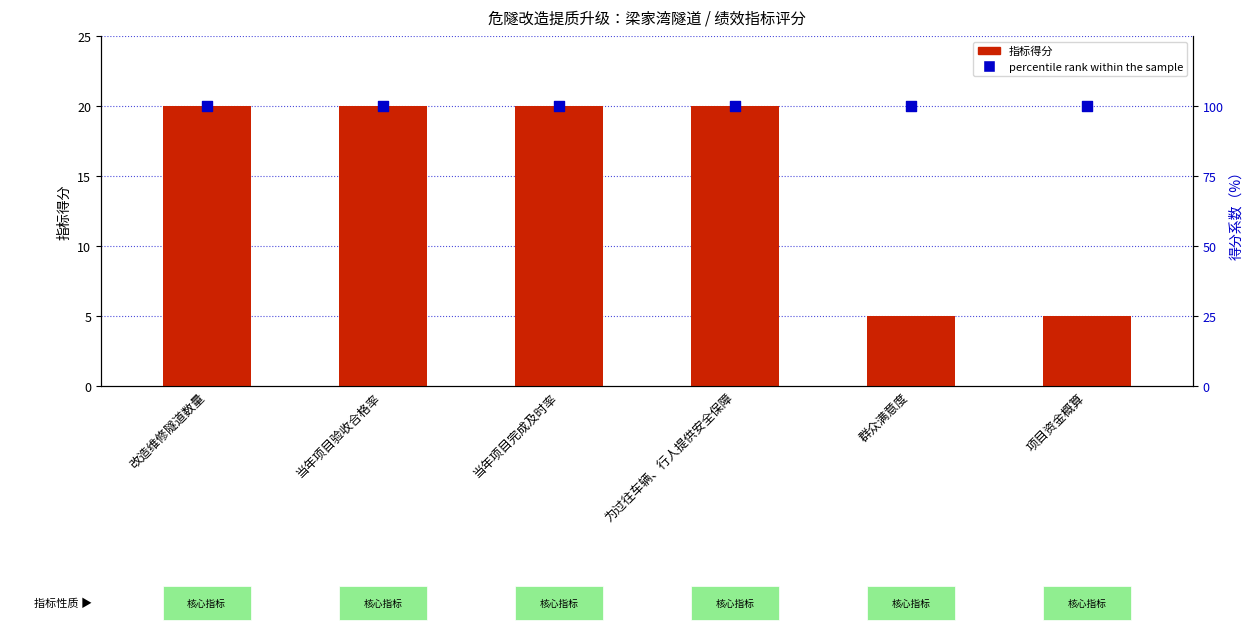

What is the total value across all series at 当年项目验收合格率?

120